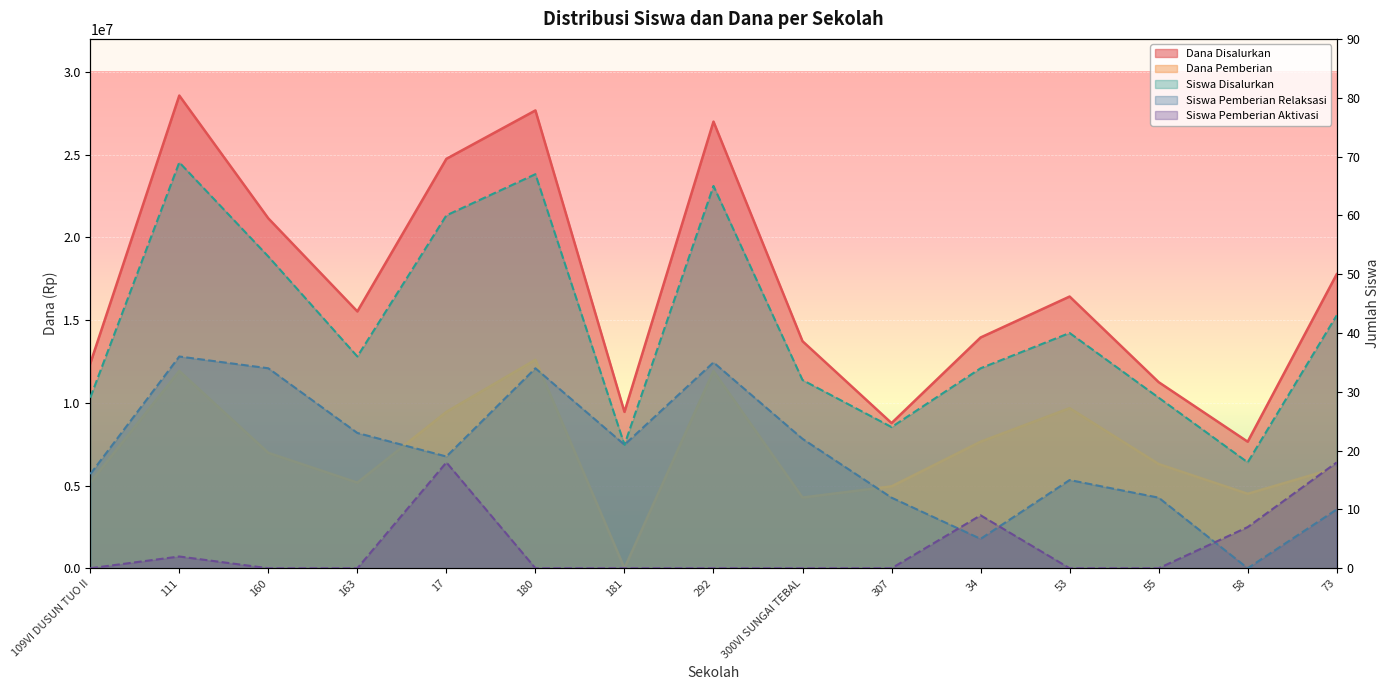

What is the total value across all series at 181?

9450042